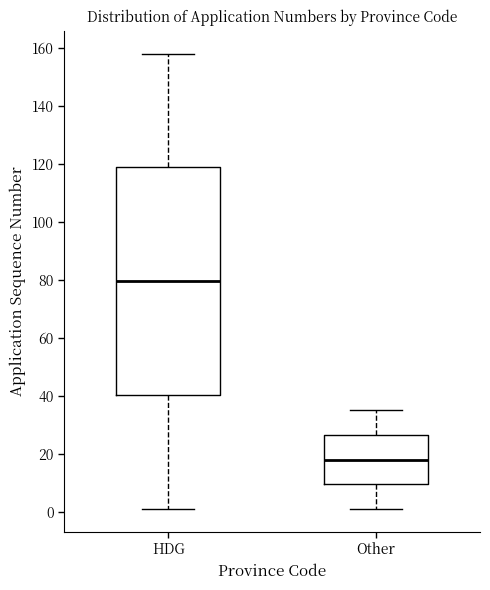

Which box is the tallest, from its lower edge to its upper edge?

HDG